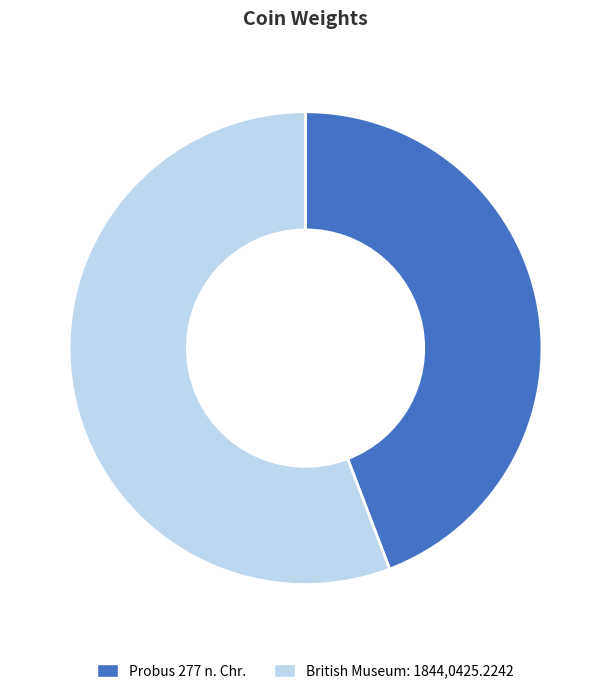

Rank the categories by value from highest to lowest.

British Museum: 1844,0425.2242, Probus 277 n. Chr.